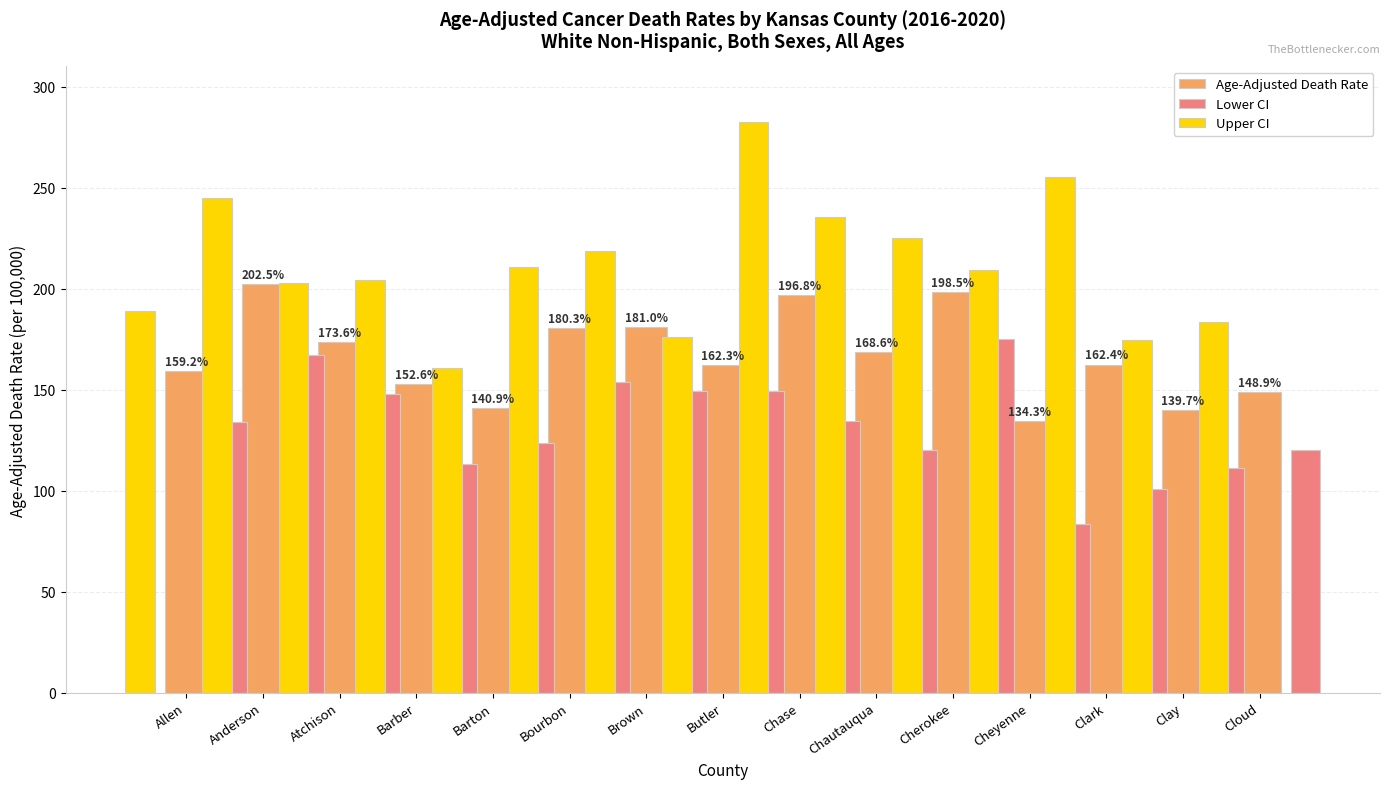

List the series in order of their peak value, highest first.

Upper CI, Age-Adjusted Death Rate, Lower CI